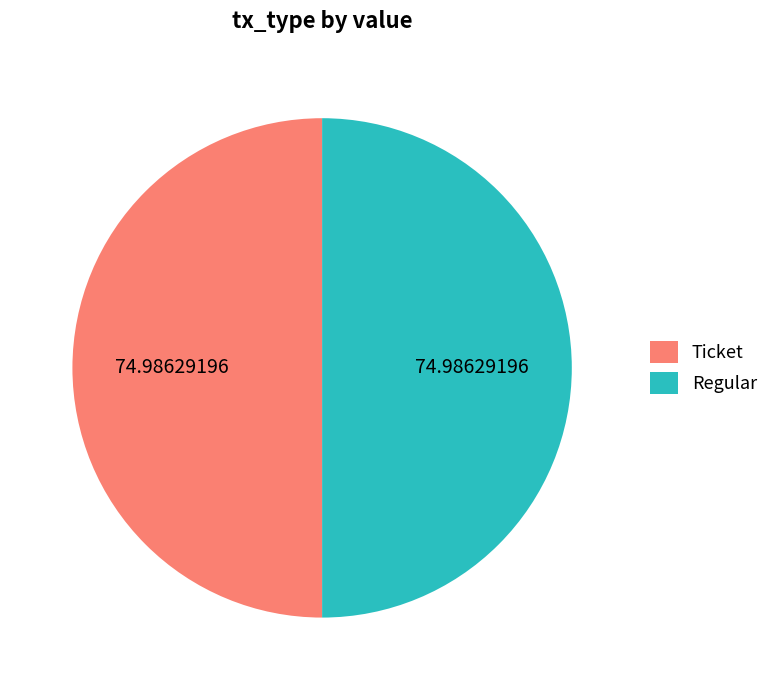

Do Ticket and Regular together represent more than half of the pie?

Yes